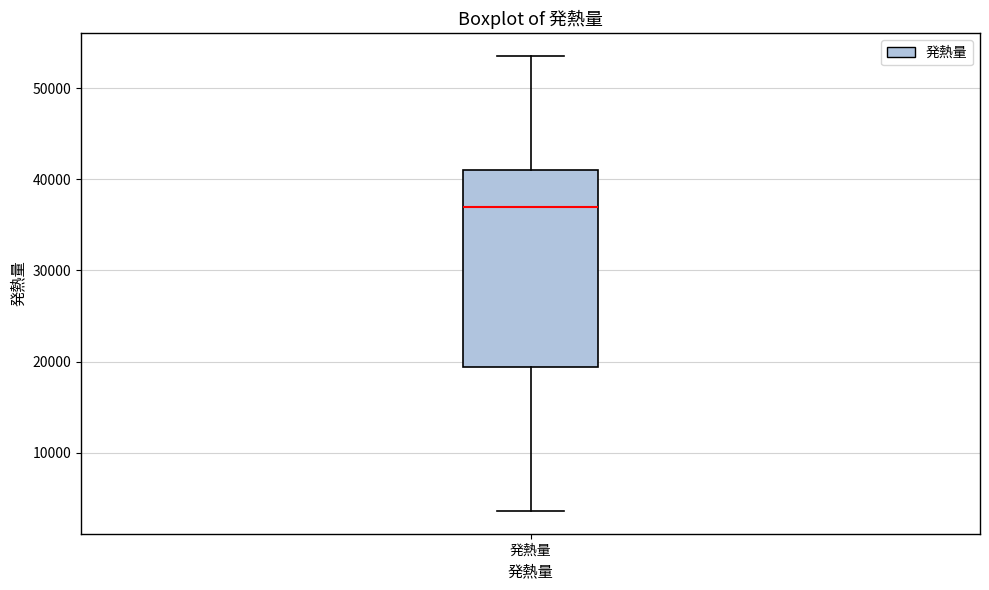

Where does the lower whisker of the box for 発熱量 end on the y-axis? The values are not printed on the chart, so give them approximately, as read against the axis.

4000